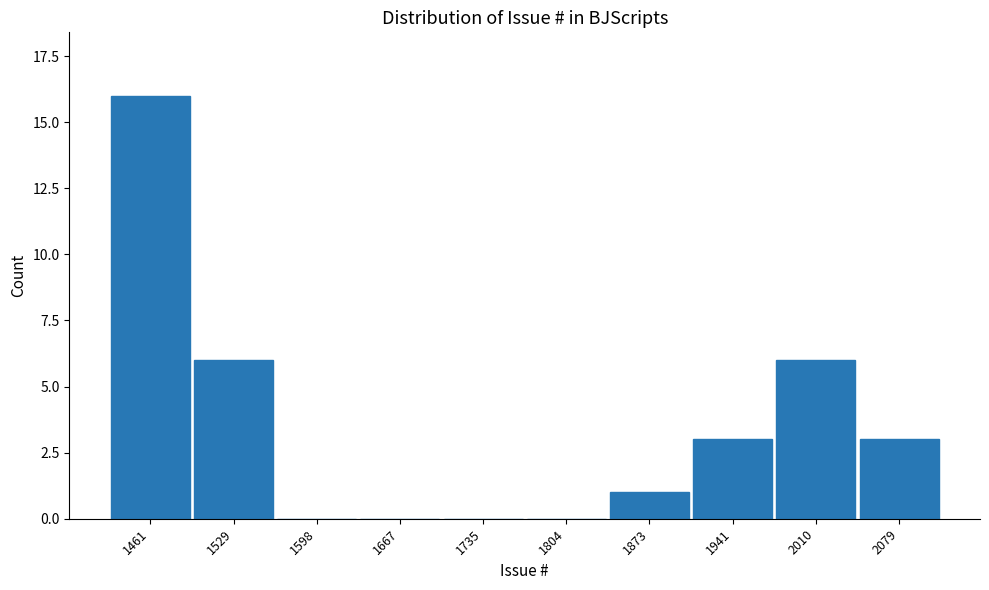

Reading left to right, extract all data points from this chart.

1461=16	1529=6	1598=0	1667=0	1735=0	1804=0	1873=1	1941=3	2010=6	2079=3